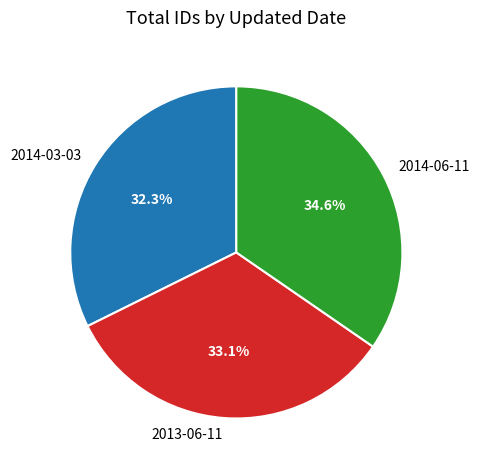

What is the ratio of the value at 2014-03-03 to the value at 2013-06-11?

1.0